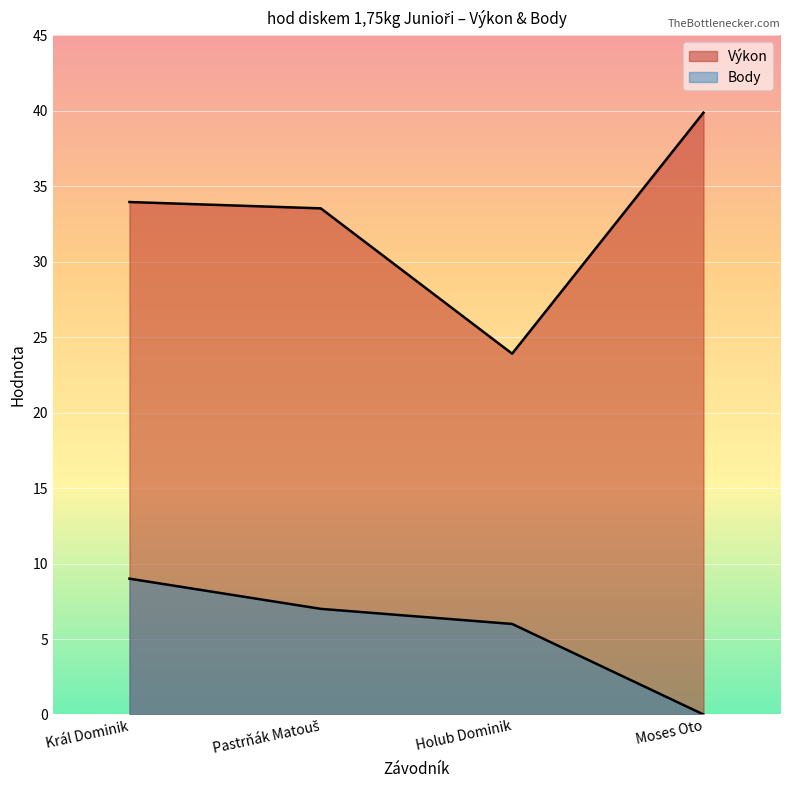

Is the value of Výkon at Moses Oto greater than the value of Body at Holub Dominik?

Yes